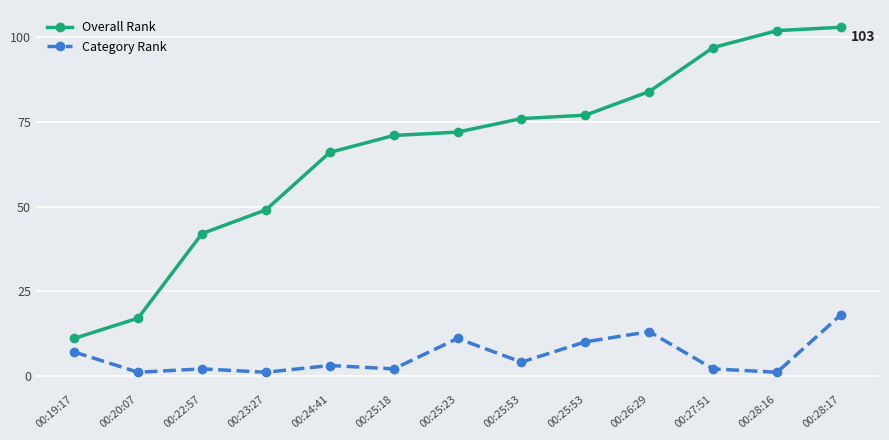

Is this an area chart (filled region under the line)?

No